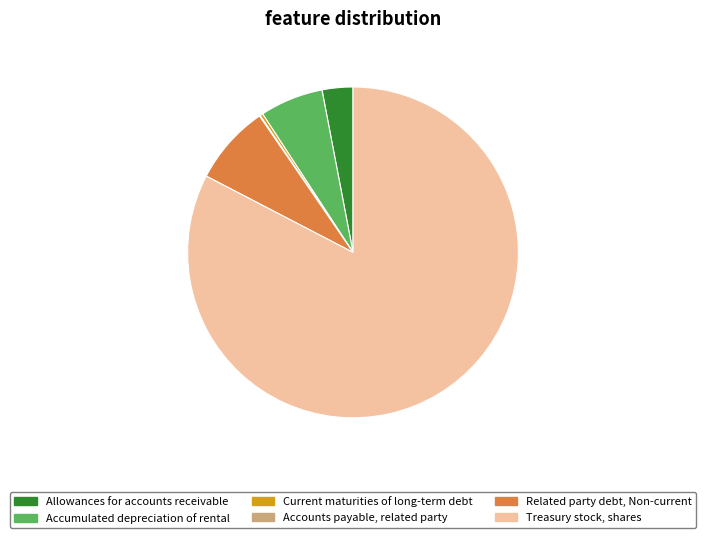

Which has a higher value, Treasury stock, shares or Related party debt, Non-current?

Treasury stock, shares